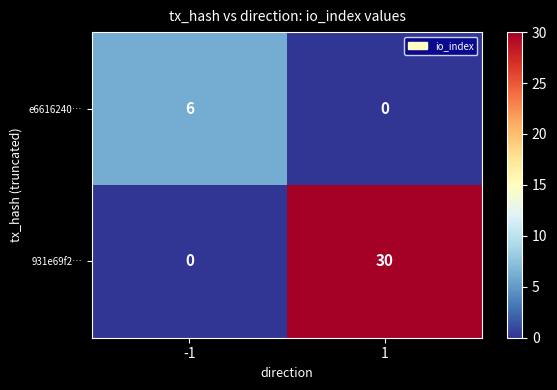

What is the difference between the highest and lowest values at -1?

6